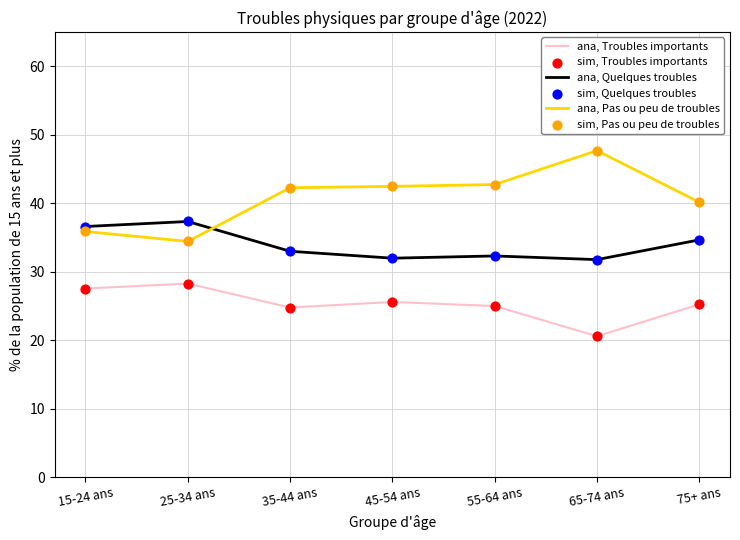

What is the spread (max minus min) of values at 55-64 ans?

17.7